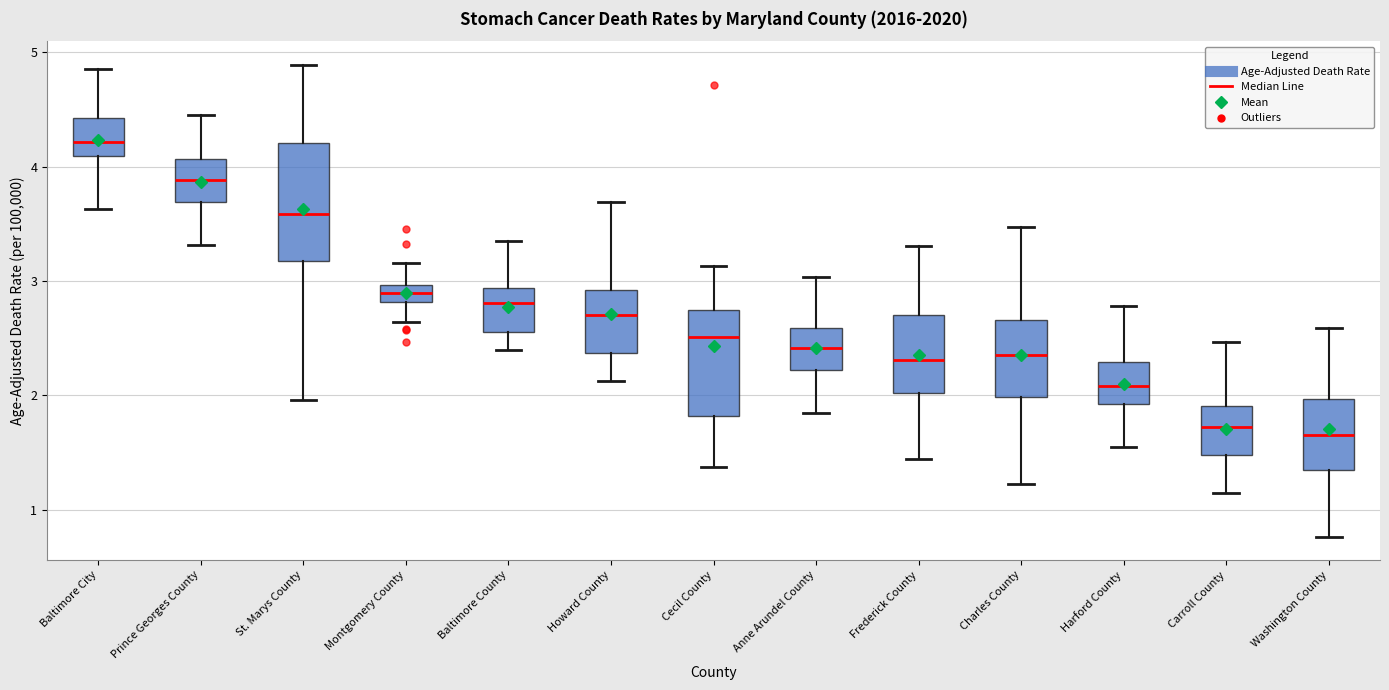

Where is the lower edge of the box for Frederick County on the y-axis? The values are not printed on the chart, so give them approximately, as read against the axis.

2.0